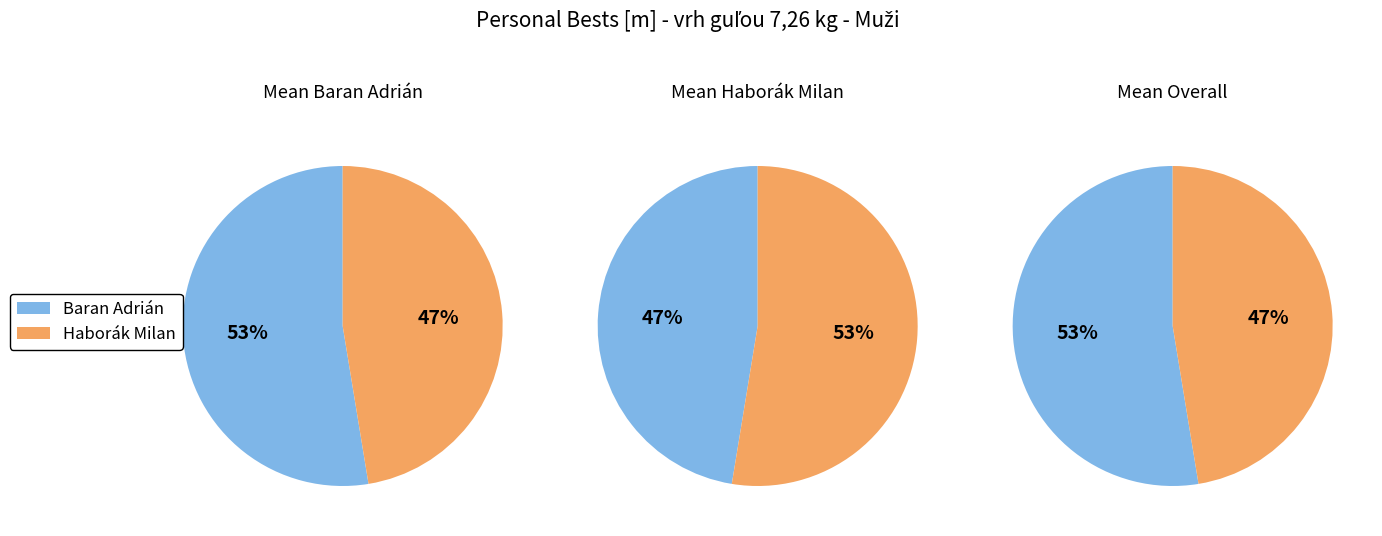

What is the smallest slice in the pie chart?

Haborák Milan